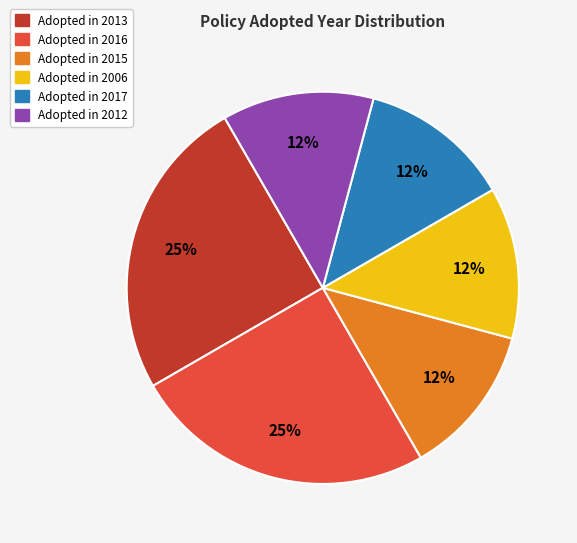

Does any single category account for the majority?

No